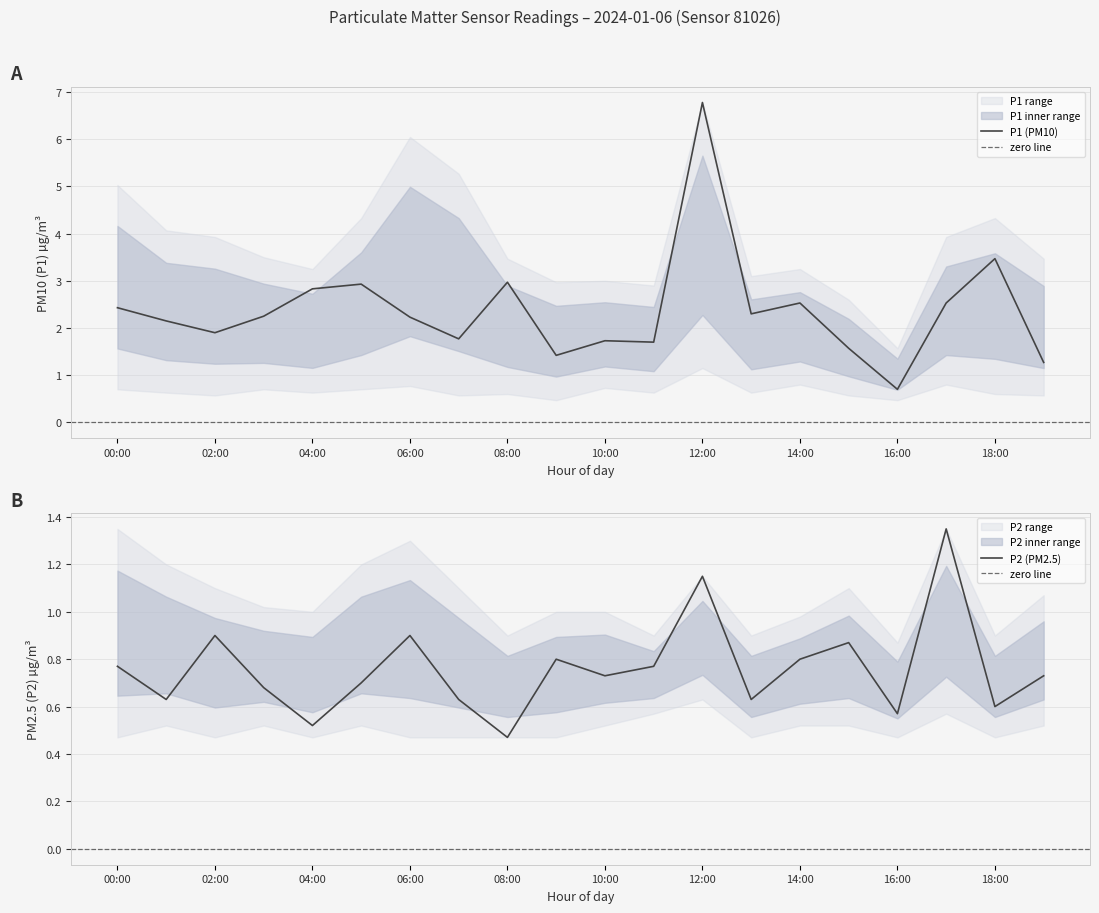

What is the difference between the P1_upper values at 05:00 and 14:00?

1.1